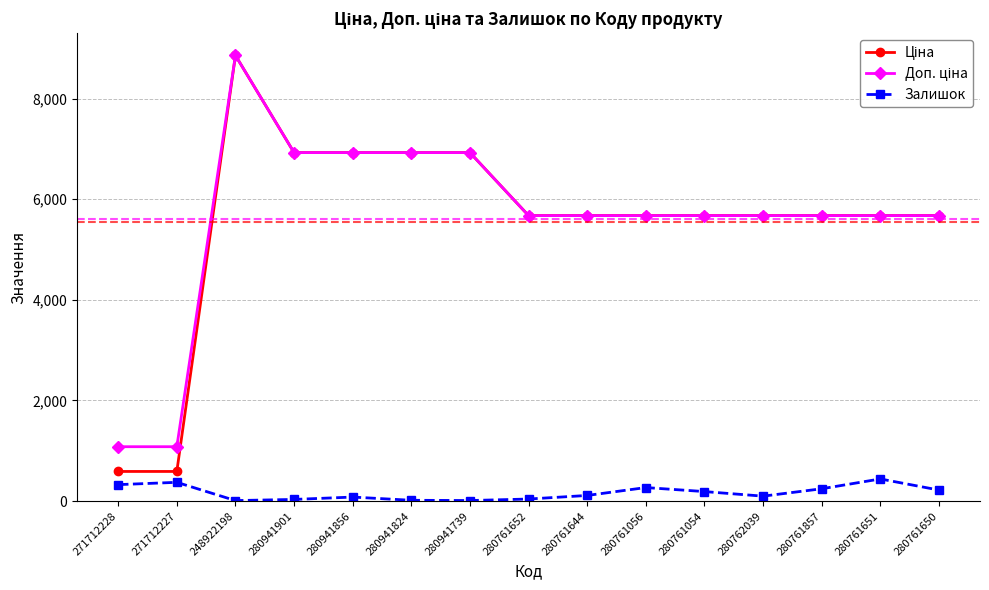

What is the difference between the highest and lowest values at 280761056?

5403.8